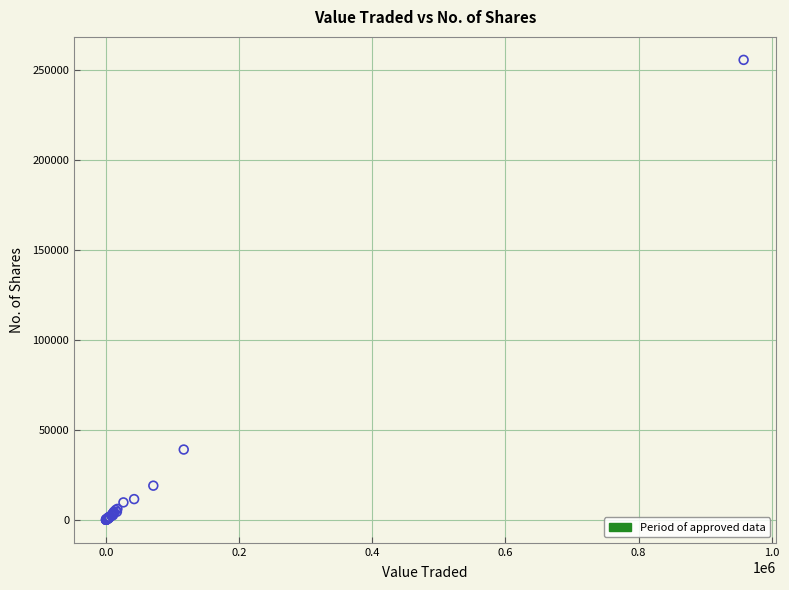

What Y value in the scatter plot is closest to 127698?

39054